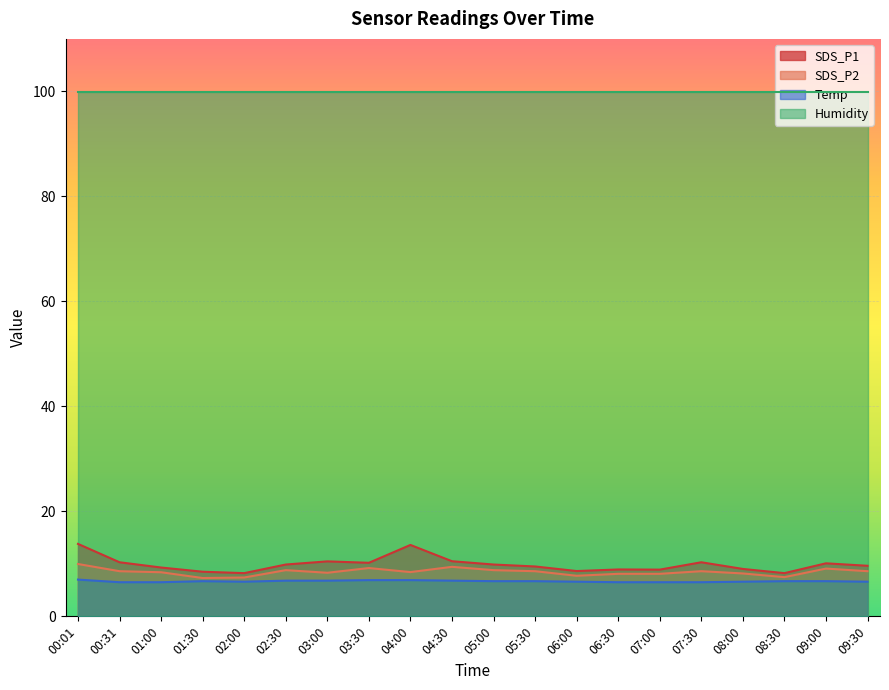

Rank the series at 09:30 from highest to lowest value.

Humidity, SDS_P1, SDS_P2, Temp